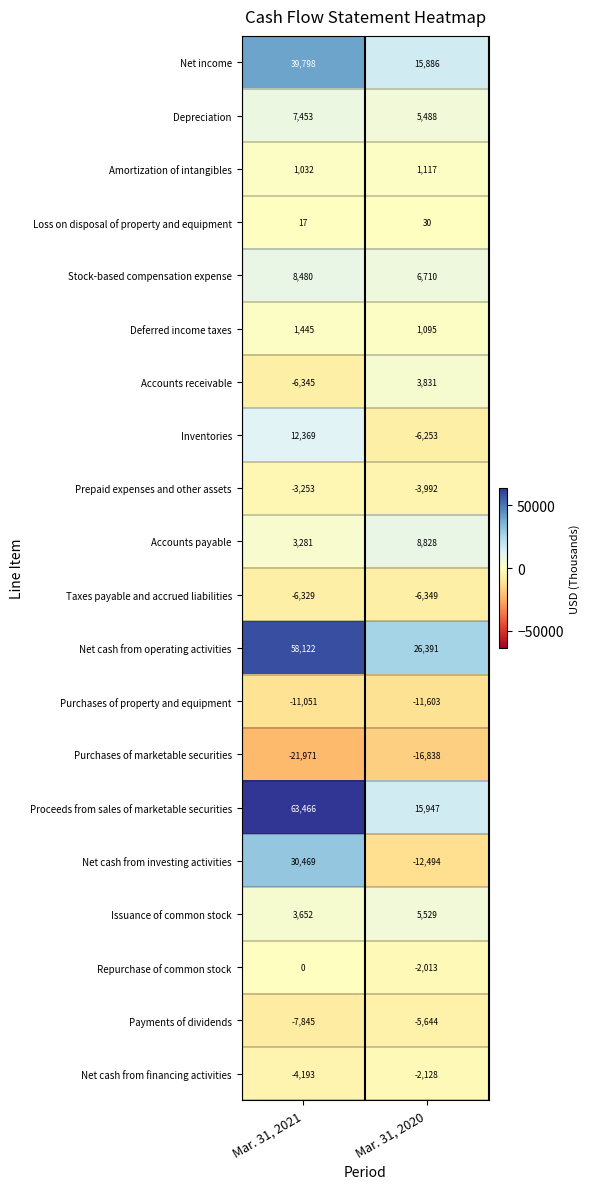

Where is Repurchase of common stock nearest to the value -1006?

Mar. 31, 2021